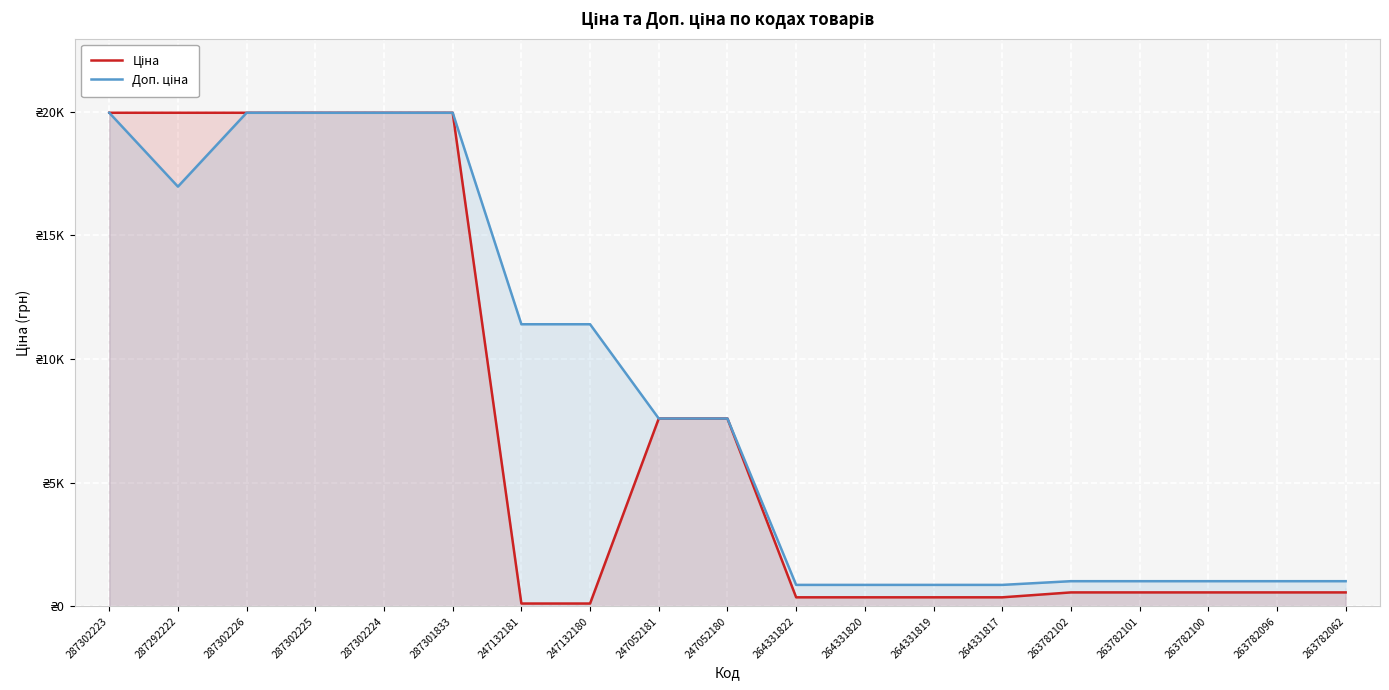

How many data points in Доп. ціна are less than 7596?

9